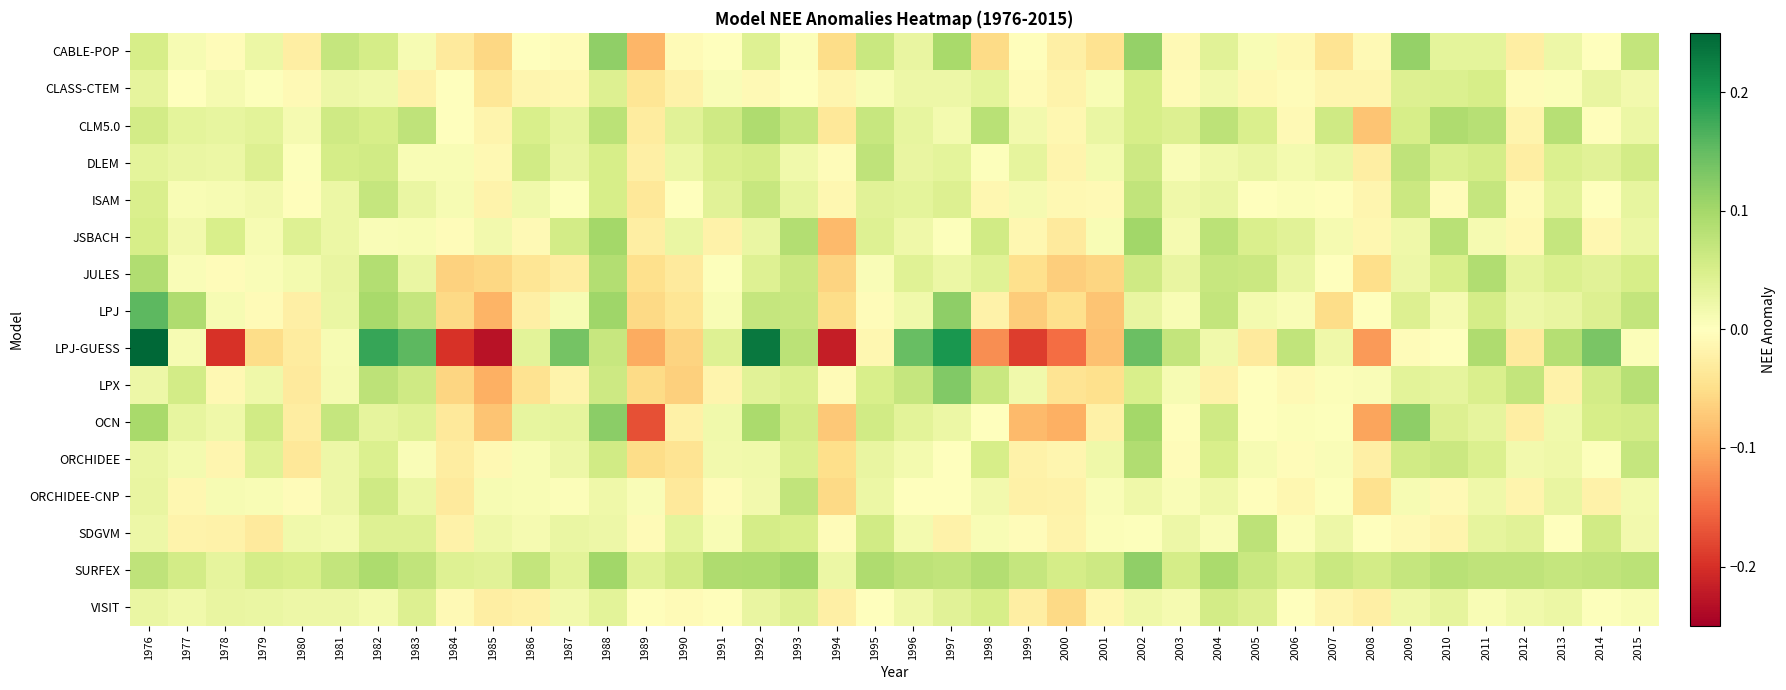

Reading right to left, extract all data points from this chart.

CABLE-POP: 2015=0.1	2014=0.0	2013=0.0	2012=-0.0	2011=0.0	2010=0.0	2009=0.1	2008=-0.0	2007=-0.0	2006=-0.0	2005=0.0	2004=0.0	2003=-0.0	2002=0.1	2001=-0.0	2000=-0.0	1999=-0.0	1998=-0.1	1997=0.1	1996=0.0	1995=0.1	1994=-0.1	1993=0.0	1992=0.0	1991=-0.0	1990=-0.0	1989=-0.1	1988=0.1	1987=-0.0	1986=-0.0	1985=-0.1	1984=-0.0	1983=0.0	1982=0.1	1981=0.1	1980=-0.0	1979=0.0	1978=-0.0	1977=0.0	1976=0.1
CLASS-CTEM: 2015=0.0	2014=0.0	2013=0.0	2012=-0.0	2011=0.1	2010=0.0	2009=0.0	2008=-0.0	2007=-0.0	2006=-0.0	2005=-0.0	2004=0.0	2003=-0.0	2002=0.1	2001=0.0	2000=-0.0	1999=-0.0	1998=0.0	1997=0.0	1996=0.0	1995=0.0	1994=-0.0	1993=0.0	1992=-0.0	1991=0.0	1990=-0.0	1989=-0.0	1988=0.0	1987=-0.0	1986=-0.0	1985=-0.0	1984=0.0	1983=-0.0	1982=0.0	1981=0.0	1980=-0.0	1979=0.0	1978=0.0	1977=-0.0	1976=0.0
CLM5.0: 2015=0.0	2014=-0.0	2013=0.1	2012=-0.0	2011=0.1	2010=0.1	2009=0.1	2008=-0.1	2007=0.1	2006=-0.0	2005=0.0	2004=0.1	2003=0.0	2002=0.1	2001=0.0	2000=-0.0	1999=0.0	1998=0.1	1997=0.0	1996=0.0	1995=0.1	1994=-0.0	1993=0.1	1992=0.1	1991=0.1	1990=0.0	1989=-0.0	1988=0.1	1987=0.0	1986=0.1	1985=-0.0	1984=0.0	1983=0.1	1982=0.1	1981=0.1	1980=0.0	1979=0.0	1978=0.0	1977=0.0	1976=0.1
DLEM: 2015=0.1	2014=0.0	2013=0.0	2012=-0.0	2011=0.1	2010=0.0	2009=0.1	2008=-0.0	2007=0.0	2006=0.0	2005=0.0	2004=0.0	2003=0.0	2002=0.1	2001=0.0	2000=-0.0	1999=0.0	1998=0.0	1997=0.0	1996=0.0	1995=0.1	1994=-0.0	1993=0.0	1992=0.1	1991=0.0	1990=0.0	1989=-0.0	1988=0.1	1987=0.0	1986=0.1	1985=-0.0	1984=0.0	1983=0.0	1982=0.1	1981=0.1	1980=0.0	1979=0.0	1978=0.0	1977=0.0	1976=0.0
ISAM: 2015=0.0	2014=0.0	2013=0.0	2012=-0.0	2011=0.1	2010=-0.0	2009=0.1	2008=-0.0	2007=-0.0	2006=0.0	2005=0.0	2004=0.0	2003=0.0	2002=0.1	2001=-0.0	2000=-0.0	1999=0.0	1998=-0.0	1997=0.0	1996=0.0	1995=0.0	1994=-0.0	1993=0.0	1992=0.1	1991=0.0	1990=-0.0	1989=-0.0	1988=0.1	1987=0.0	1986=0.0	1985=-0.0	1984=0.0	1983=0.0	1982=0.1	1981=0.0	1980=-0.0	1979=0.0	1978=0.0	1977=0.0	1976=0.0
JSBACH: 2015=0.0	2014=-0.0	2013=0.1	2012=-0.0	2011=0.0	2010=0.1	2009=0.0	2008=-0.0	2007=0.0	2006=0.0	2005=0.0	2004=0.1	2003=0.0	2002=0.1	2001=0.0	2000=-0.0	1999=-0.0	1998=0.1	1997=0.0	1996=0.0	1995=0.0	1994=-0.1	1993=0.1	1992=0.0	1991=-0.0	1990=0.0	1989=-0.0	1988=0.1	1987=0.1	1986=-0.0	1985=0.0	1984=-0.0	1983=0.0	1982=0.0	1981=0.0	1980=0.0	1979=0.0	1978=0.1	1977=0.0	1976=0.1
JULES: 2015=0.1	2014=0.0	2013=0.0	2012=0.0	2011=0.1	2010=0.0	2009=0.0	2008=-0.0	2007=-0.0	2006=0.0	2005=0.1	2004=0.1	2003=0.0	2002=0.1	2001=-0.1	2000=-0.1	1999=-0.0	1998=0.0	1997=0.0	1996=0.0	1995=0.0	1994=-0.1	1993=0.1	1992=0.0	1991=0.0	1990=-0.0	1989=-0.0	1988=0.1	1987=-0.0	1986=-0.0	1985=-0.1	1984=-0.1	1983=0.0	1982=0.1	1981=0.0	1980=0.0	1979=0.0	1978=-0.0	1977=0.0	1976=0.1
LPJ: 2015=0.1	2014=0.0	2013=0.0	2012=0.0	2011=0.1	2010=0.0	2009=0.0	2008=0.0	2007=-0.1	2006=0.0	2005=0.0	2004=0.1	2003=0.0	2002=0.0	2001=-0.1	2000=-0.0	1999=-0.1	1998=-0.0	1997=0.1	1996=0.0	1995=-0.0	1994=-0.1	1993=0.1	1992=0.1	1991=0.0	1990=-0.0	1989=-0.1	1988=0.1	1987=0.0	1986=-0.0	1985=-0.1	1984=-0.1	1983=0.1	1982=0.1	1981=0.0	1980=-0.0	1979=-0.0	1978=0.0	1977=0.1	1976=0.2
LPJ-GUESS: 2015=0.0	2014=0.1	2013=0.1	2012=-0.0	2011=0.1	2010=-0.0	2009=-0.0	2008=-0.1	2007=0.0	2006=0.1	2005=-0.0	2004=0.0	2003=0.1	2002=0.1	2001=-0.1	2000=-0.1	1999=-0.2	1998=-0.1	1997=0.2	1996=0.1	1995=-0.0	1994=-0.2	1993=0.1	1992=0.2	1991=0.0	1990=-0.1	1989=-0.1	1988=0.1	1987=0.1	1986=0.0	1985=-0.2	1984=-0.2	1983=0.2	1982=0.2	1981=0.0	1980=-0.0	1979=-0.1	1978=-0.2	1977=0.0	1976=0.3
LPX: 2015=0.1	2014=0.1	2013=-0.0	2012=0.1	2011=0.0	2010=0.0	2009=0.0	2008=0.0	2007=0.0	2006=-0.0	2005=0.0	2004=-0.0	2003=0.0	2002=0.0	2001=-0.0	2000=-0.0	1999=0.0	1998=0.1	1997=0.1	1996=0.1	1995=0.0	1994=-0.0	1993=0.0	1992=0.0	1991=-0.0	1990=-0.1	1989=-0.1	1988=0.1	1987=-0.0	1986=-0.0	1985=-0.1	1984=-0.1	1983=0.1	1982=0.1	1981=0.0	1980=-0.0	1979=0.0	1978=-0.0	1977=0.1	1976=0.0
OCN: 2015=0.1	2014=0.1	2013=0.0	2012=-0.0	2011=0.0	2010=0.0	2009=0.1	2008=-0.1	2007=0.0	2006=0.0	2005=0.0	2004=0.1	2003=-0.0	2002=0.1	2001=-0.0	2000=-0.1	1999=-0.1	1998=-0.0	1997=0.0	1996=0.0	1995=0.1	1994=-0.1	1993=0.1	1992=0.1	1991=0.0	1990=-0.0	1989=-0.2	1988=0.1	1987=0.0	1986=0.0	1985=-0.1	1984=-0.0	1983=0.0	1982=0.0	1981=0.1	1980=-0.0	1979=0.1	1978=0.0	1977=0.0	1976=0.1
ORCHIDEE: 2015=0.1	2014=0.0	2013=0.0	2012=0.0	2011=0.0	2010=0.1	2009=0.1	2008=-0.0	2007=0.0	2006=-0.0	2005=0.0	2004=0.1	2003=-0.0	2002=0.1	2001=0.0	2000=-0.0	1999=-0.0	1998=0.1	1997=0.0	1996=0.0	1995=0.0	1994=-0.0	1993=0.0	1992=0.0	1991=0.0	1990=-0.0	1989=-0.1	1988=0.1	1987=0.0	1986=0.0	1985=-0.0	1984=-0.0	1983=0.0	1982=0.0	1981=0.0	1980=-0.0	1979=0.0	1978=-0.0	1977=0.0	1976=0.0
ORCHIDEE-CNP: 2015=0.0	2014=-0.0	2013=0.0	2012=-0.0	2011=0.0	2010=-0.0	2009=0.0	2008=-0.0	2007=0.0	2006=-0.0	2005=-0.0	2004=0.0	2003=0.0	2002=0.0	2001=0.0	2000=-0.0	1999=-0.0	1998=0.0	1997=-0.0	1996=-0.0	1995=0.0	1994=-0.1	1993=0.1	1992=0.0	1991=-0.0	1990=-0.0	1989=0.0	1988=0.0	1987=0.0	1986=0.0	1985=0.0	1984=-0.0	1983=0.0	1982=0.1	1981=0.0	1980=-0.0	1979=0.0	1978=0.0	1977=-0.0	1976=0.0
SDGVM: 2015=0.0	2014=0.1	2013=-0.0	2012=0.0	2011=0.0	2010=-0.0	2009=-0.0	2008=0.0	2007=0.0	2006=0.0	2005=0.1	2004=0.0	2003=0.0	2002=0.0	2001=0.0	2000=-0.0	1999=-0.0	1998=0.0	1997=-0.0	1996=0.0	1995=0.1	1994=-0.0	1993=0.1	1992=0.1	1991=0.0	1990=0.0	1989=-0.0	1988=0.0	1987=0.0	1986=0.0	1985=0.0	1984=-0.0	1983=0.0	1982=0.0	1981=0.0	1980=0.0	1979=-0.0	1978=-0.0	1977=-0.0	1976=0.0
SURFEX: 2015=0.1	2014=0.1	2013=0.1	2012=0.1	2011=0.1	2010=0.1	2009=0.1	2008=0.1	2007=0.1	2006=0.0	2005=0.1	2004=0.1	2003=0.1	2002=0.1	2001=0.1	2000=0.1	1999=0.1	1998=0.1	1997=0.1	1996=0.1	1995=0.1	1994=0.0	1993=0.1	1992=0.1	1991=0.1	1990=0.1	1989=0.0	1988=0.1	1987=0.0	1986=0.1	1985=0.0	1984=0.0	1983=0.1	1982=0.1	1981=0.1	1980=0.0	1979=0.1	1978=0.0	1977=0.1	1976=0.1
VISIT: 2015=0.0	2014=0.0	2013=0.0	2012=0.0	2011=0.0	2010=0.0	2009=0.0	2008=-0.0	2007=-0.0	2006=0.0	2005=0.0	2004=0.1	2003=0.0	2002=0.0	2001=-0.0	2000=-0.1	1999=-0.0	1998=0.1	1997=0.0	1996=0.0	1995=-0.0	1994=-0.0	1993=0.0	1992=0.0	1991=-0.0	1990=-0.0	1989=-0.0	1988=0.0	1987=0.0	1986=-0.0	1985=-0.0	1984=-0.0	1983=0.0	1982=0.0	1981=0.0	1980=0.0	1979=0.0	1978=0.0	1977=0.0	1976=0.0